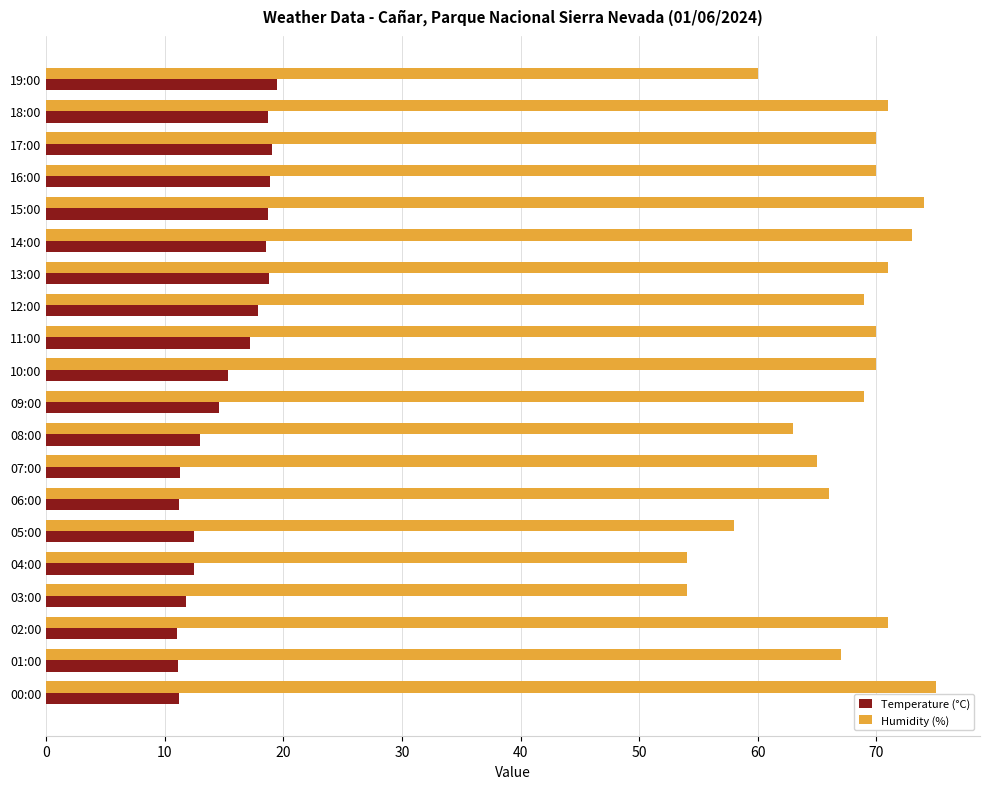

At how many categories does at least one series exceed 56?

18